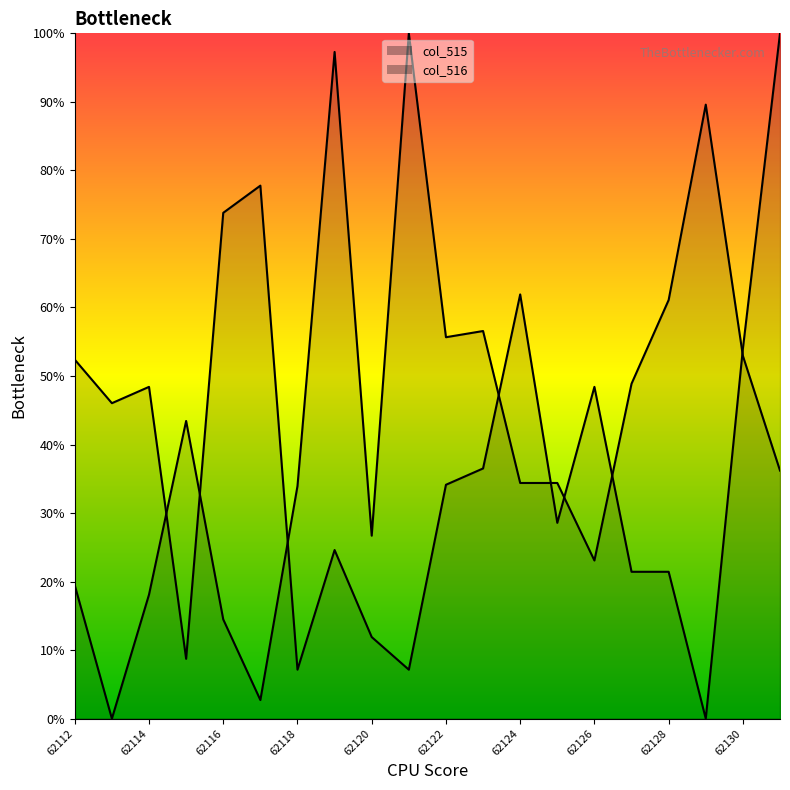

Where is the first local maximum for col_516?

62114